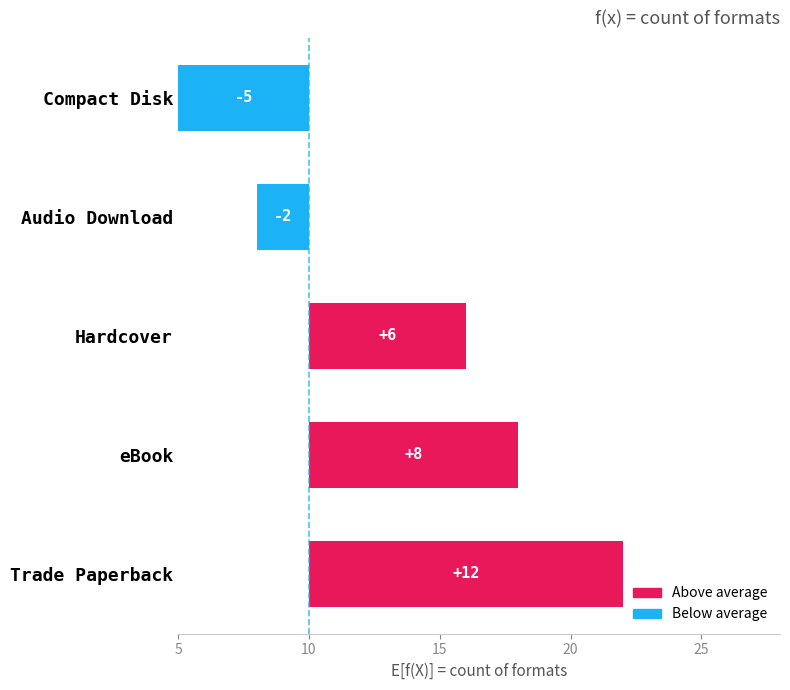

Which has a higher value, Trade Paperback or eBook?

Trade Paperback